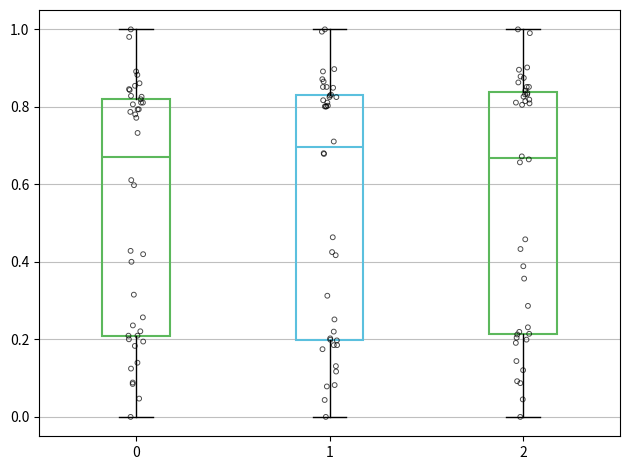

Where does the median line of the box at x = 1 sit on the y-axis? The values are not printed on the chart, so give them approximately, as read against the axis.

0.70